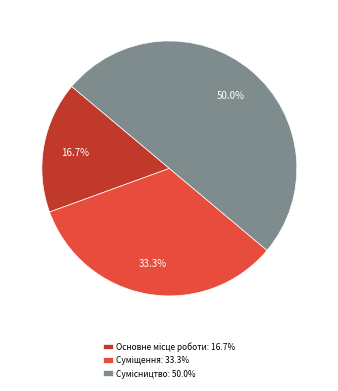

How many segments does this pie chart have?

3